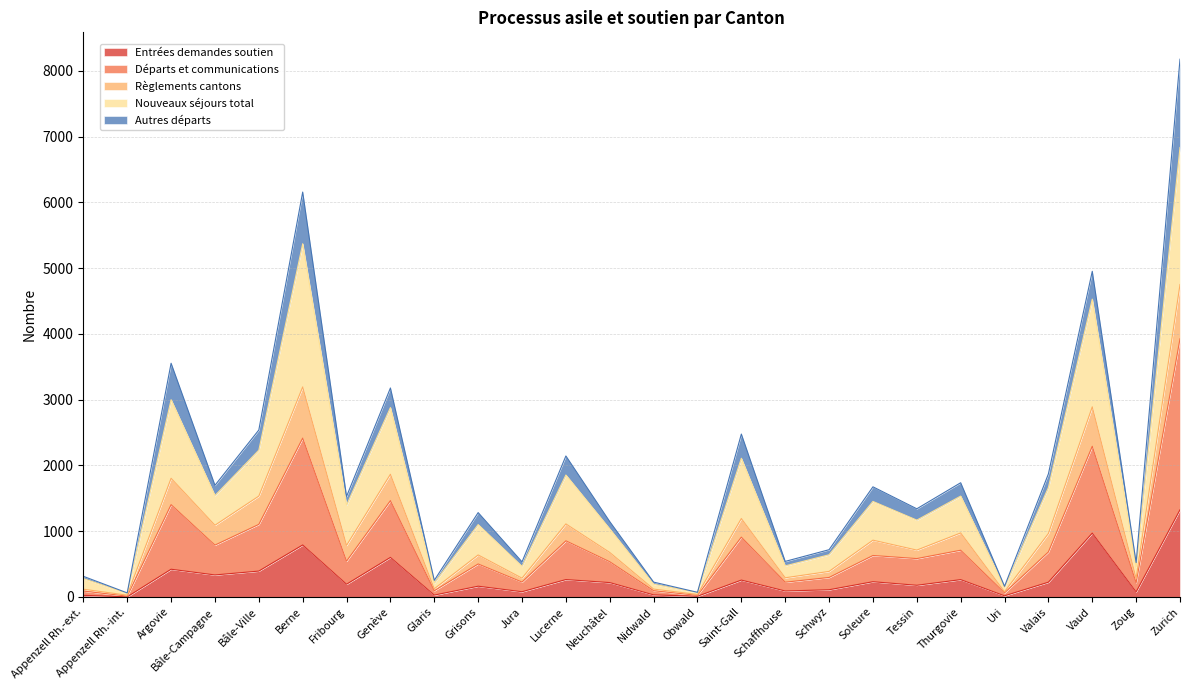

The value of Entrées demandes soutien at Neuchâtel is 218. True or false?

True